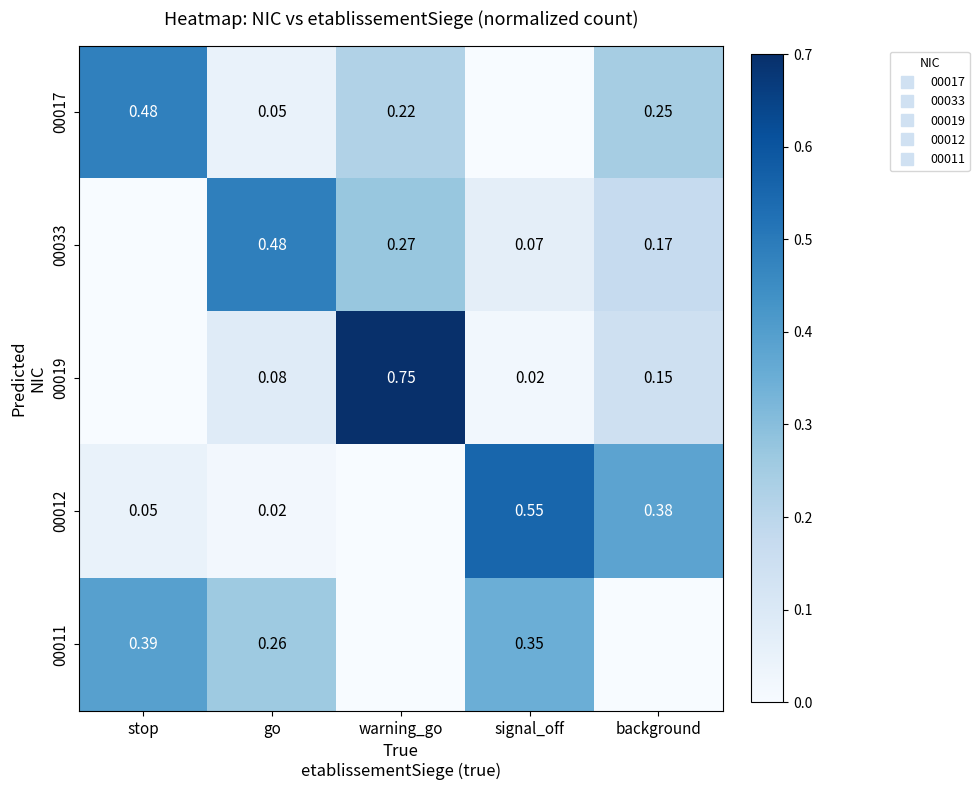

True or false: 00033 has a value of 0.4 at warning_go.

False